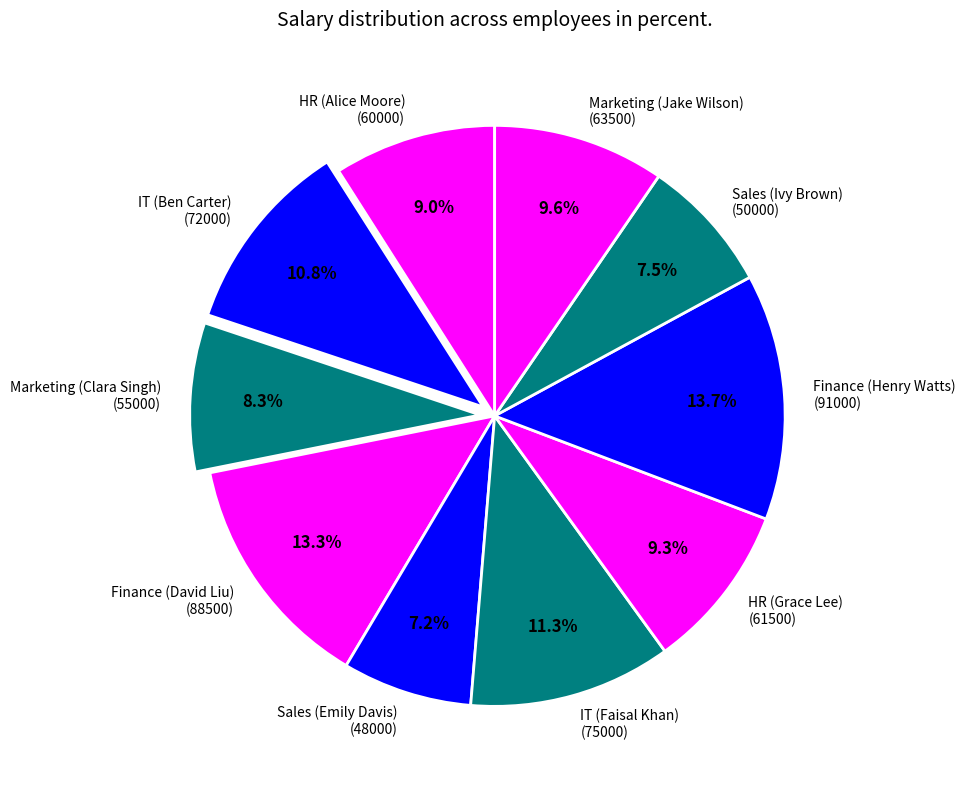

Between Finance (David Liu) (88500) and Sales (Ivy Brown) (50000), which is larger?

Finance (David Liu) (88500)